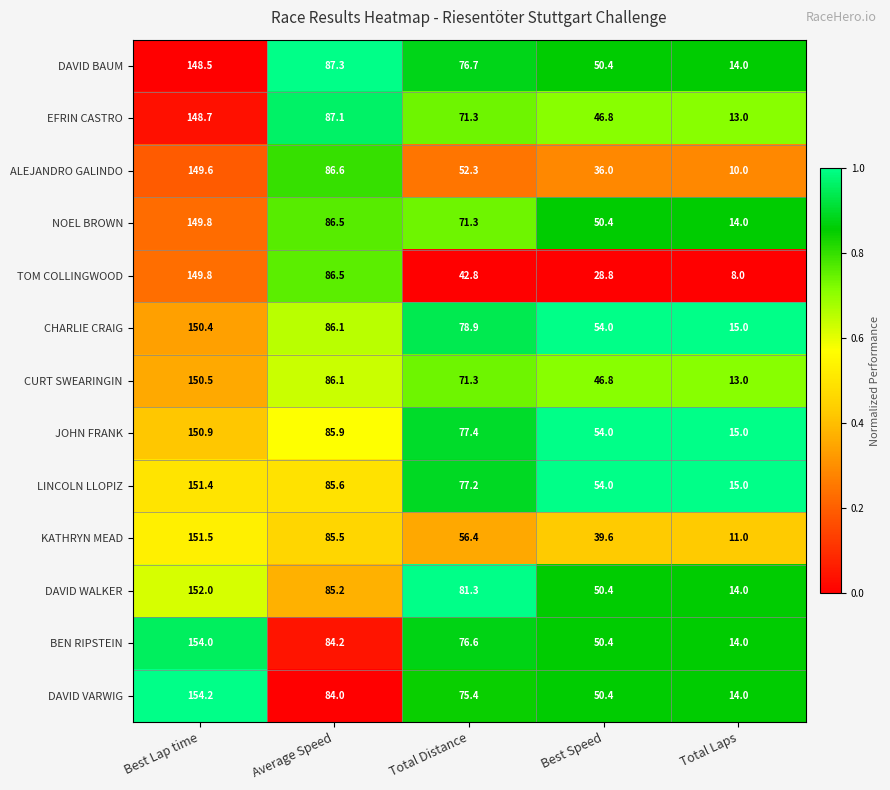

Between Best Lap time and Total Laps, which series saw the biggest shift?

TOM COLLINGWOOD